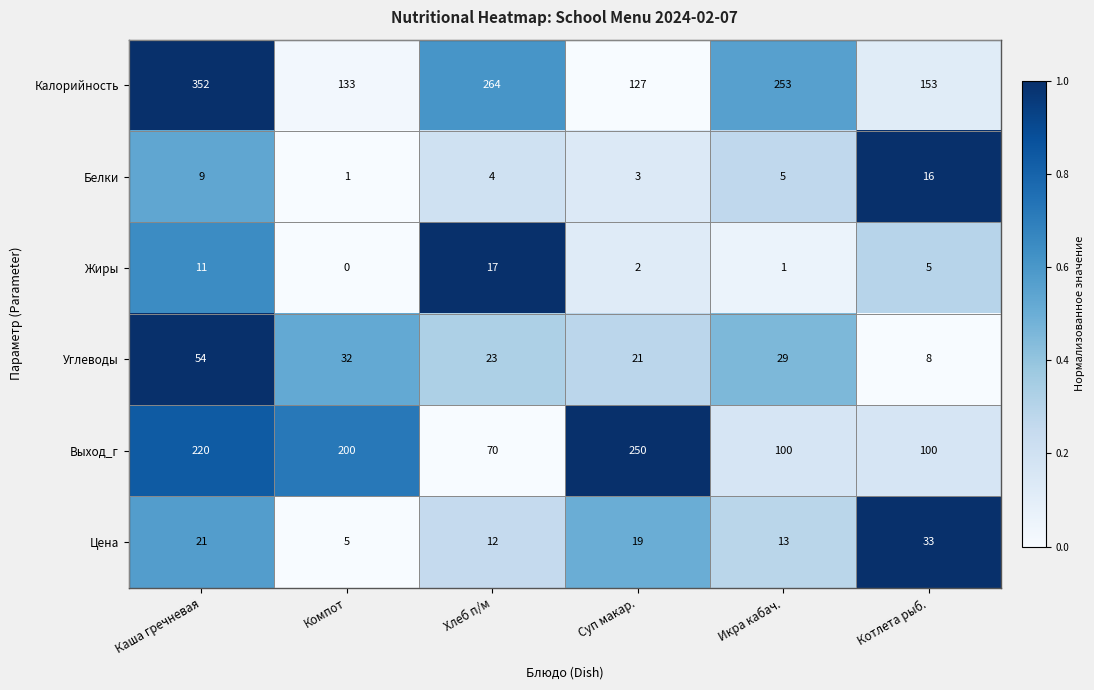

Which label corresponds to the smallest value in the chart?

Компот